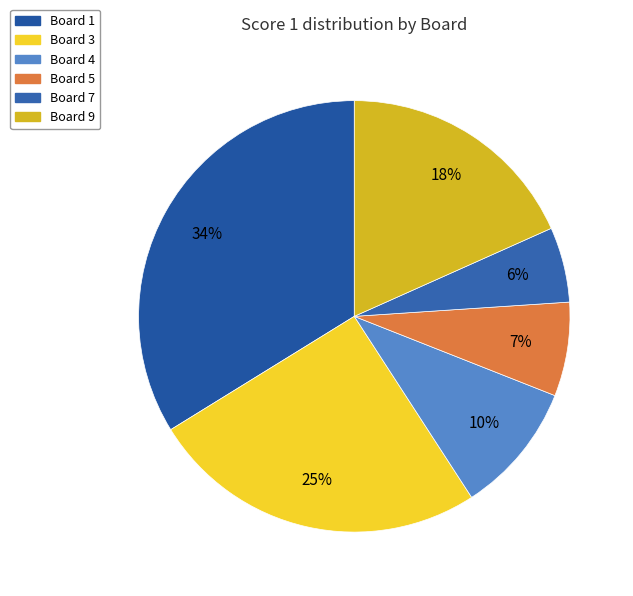

What is the total percentage of Board 1 and Board 9?

52.1%